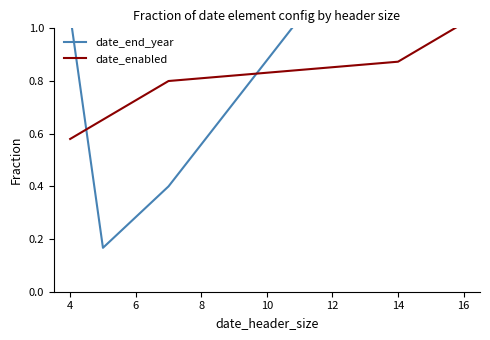

Which series has the largest range (max minus min)?

date_end_year